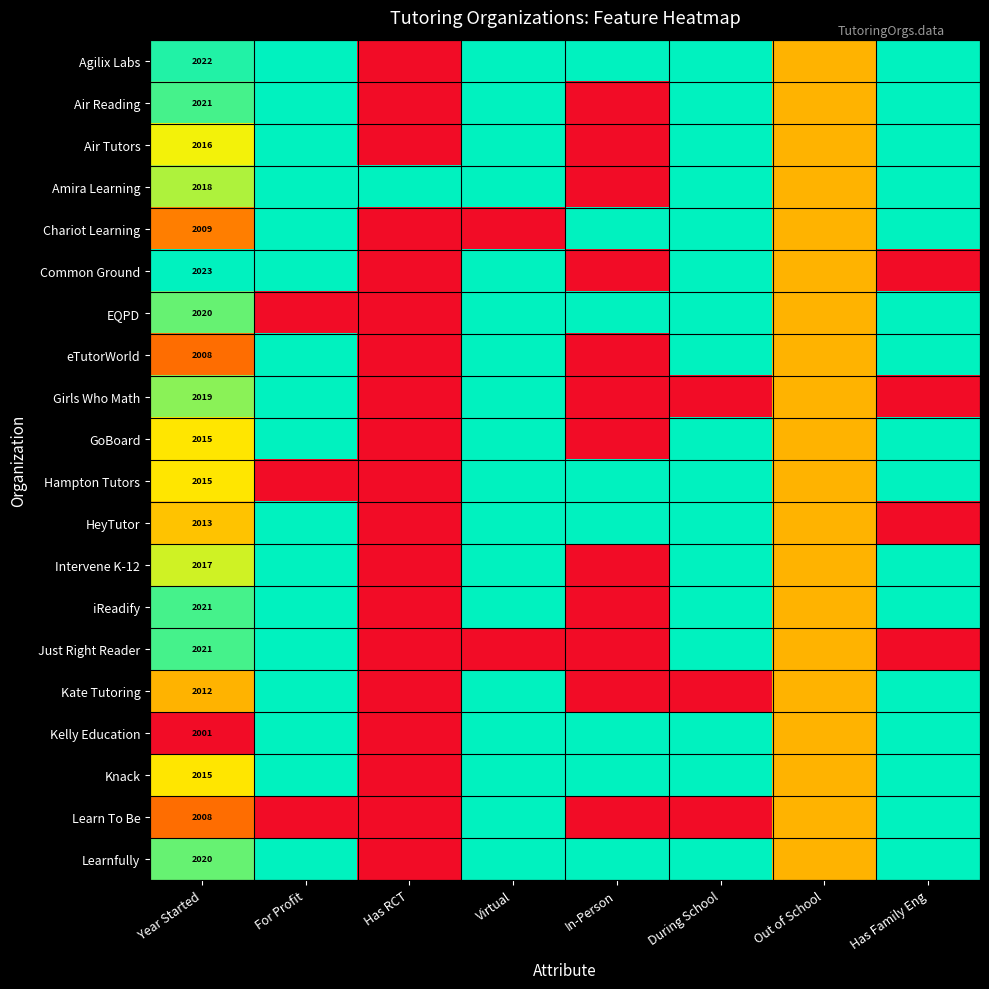

The value of eTutorWorld at Year Started is 2008.0. True or false?

True